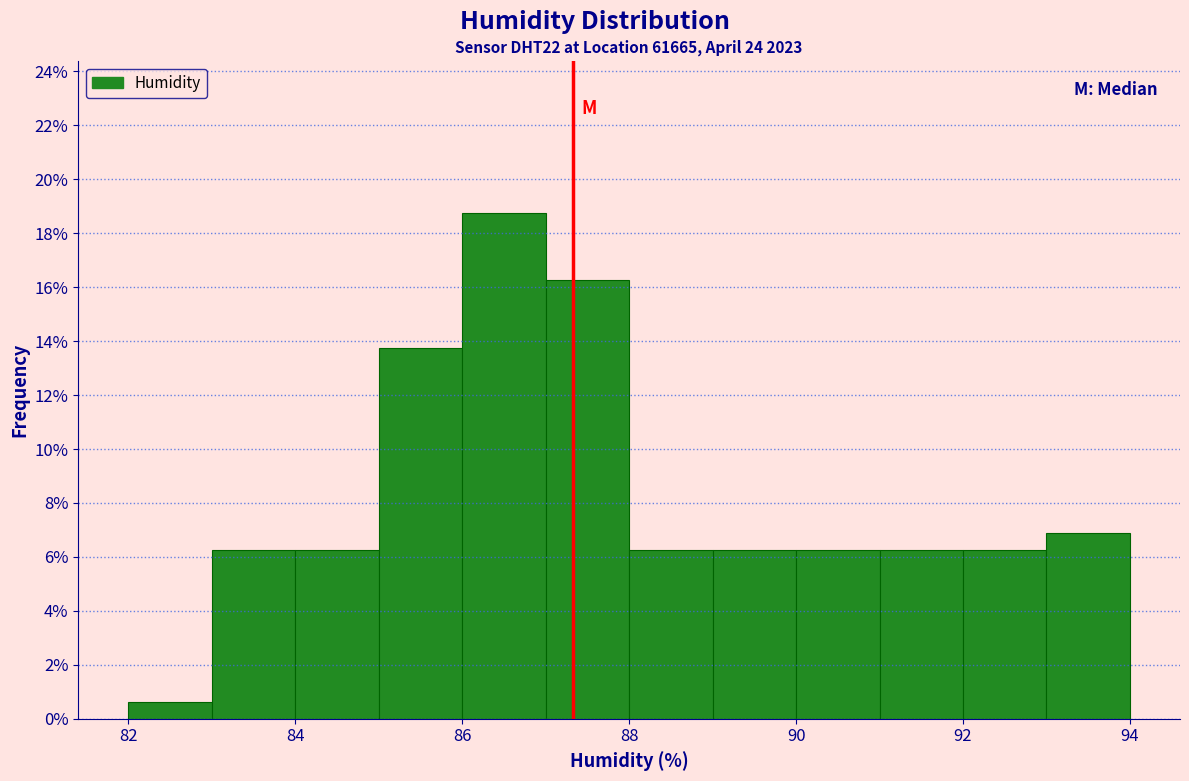

What is the height of the bar covering 86 to 87 on the x-axis? The values are not printed on the chart, so give them approximately, as read against the axis.

18.8